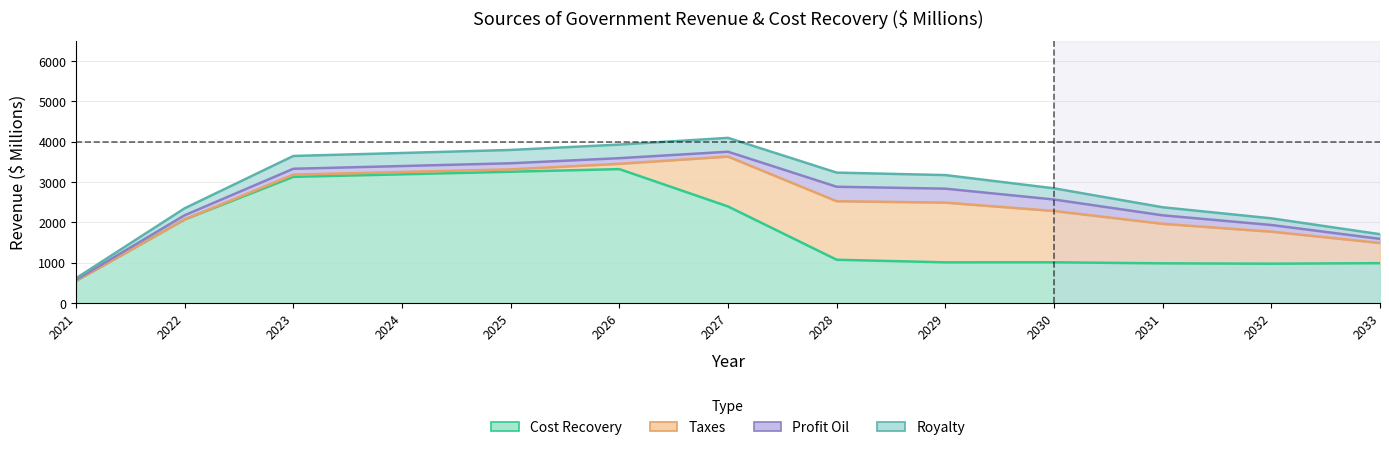

How many lines are shown in the chart?

4